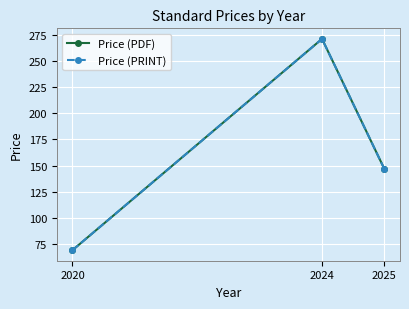

Reading right to left, transcribe all the data shown in this chart.

Price (PDF): 2025=146.7	2024=271.2	2020=69.0
Price (PRINT): 2025=146.7	2024=271.2	2020=69.0